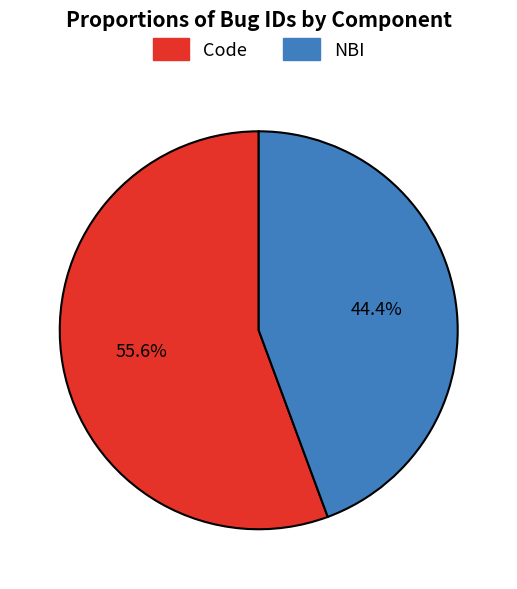

To the nearest percent, what is the difference between the NBI and Code slice percentages?

11%